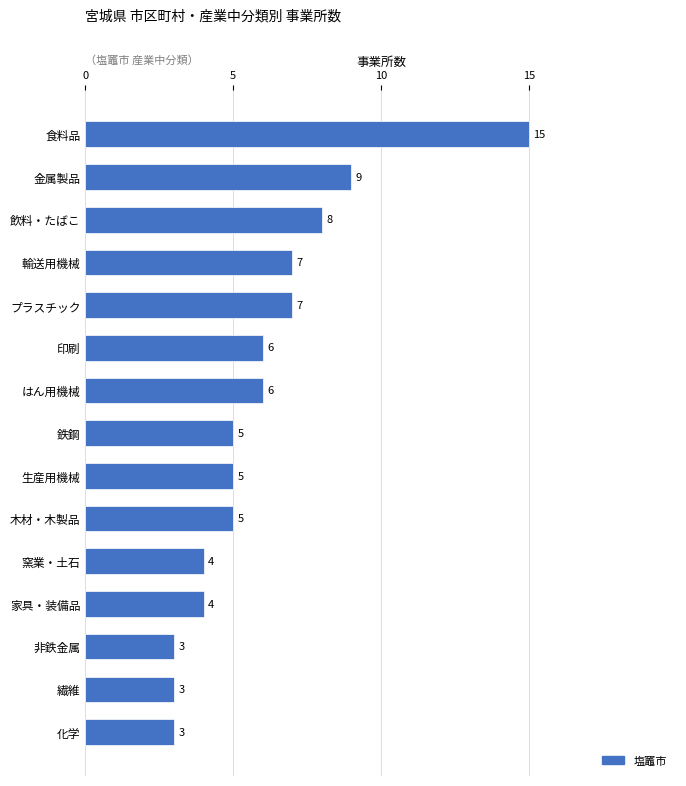

What is the sum of all values?

90